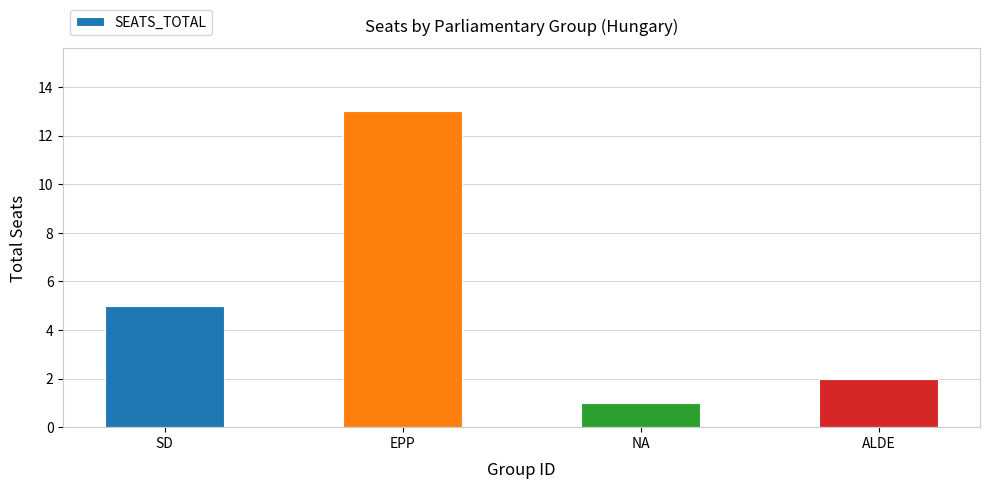

What is the minimum value shown in the chart?

1